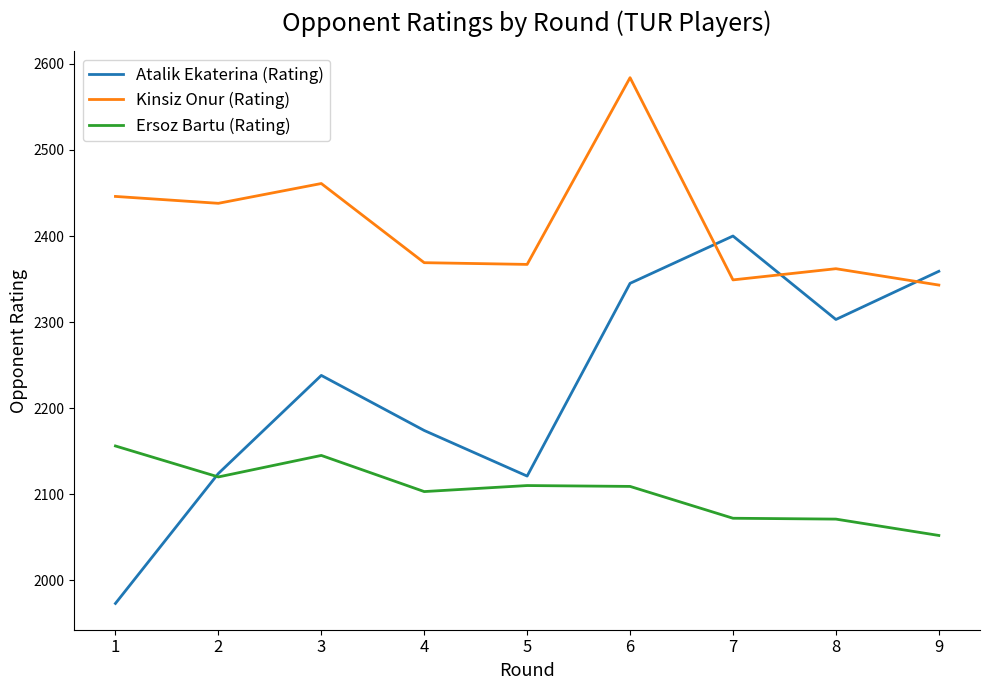

What is the sum of the Ersoz Bartu (Rating) values at 3 and 2?

4265